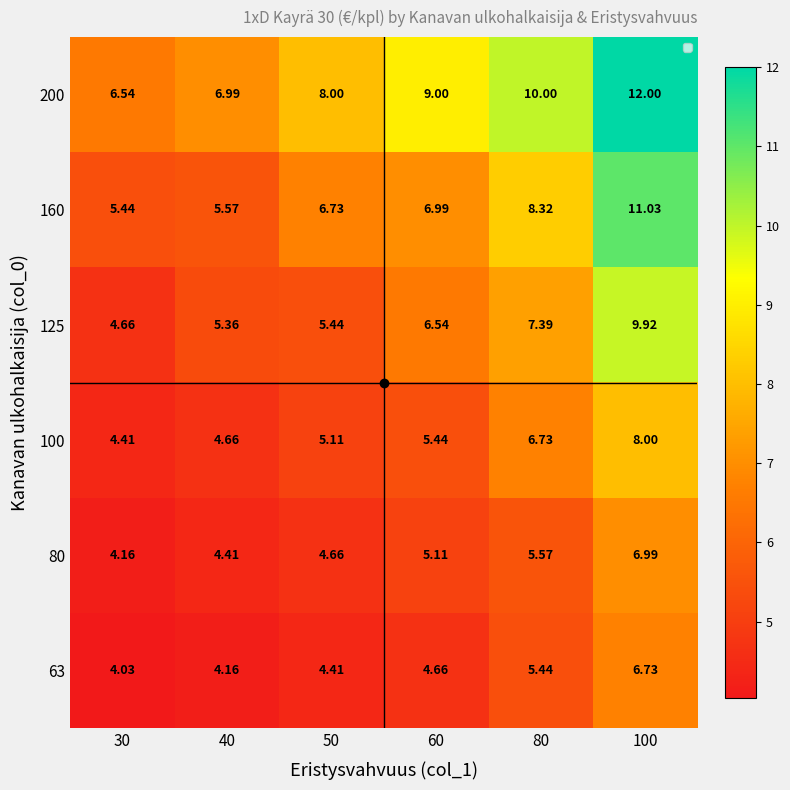

Is the value of 63 at 100 greater than the value of 100 at 40?

Yes